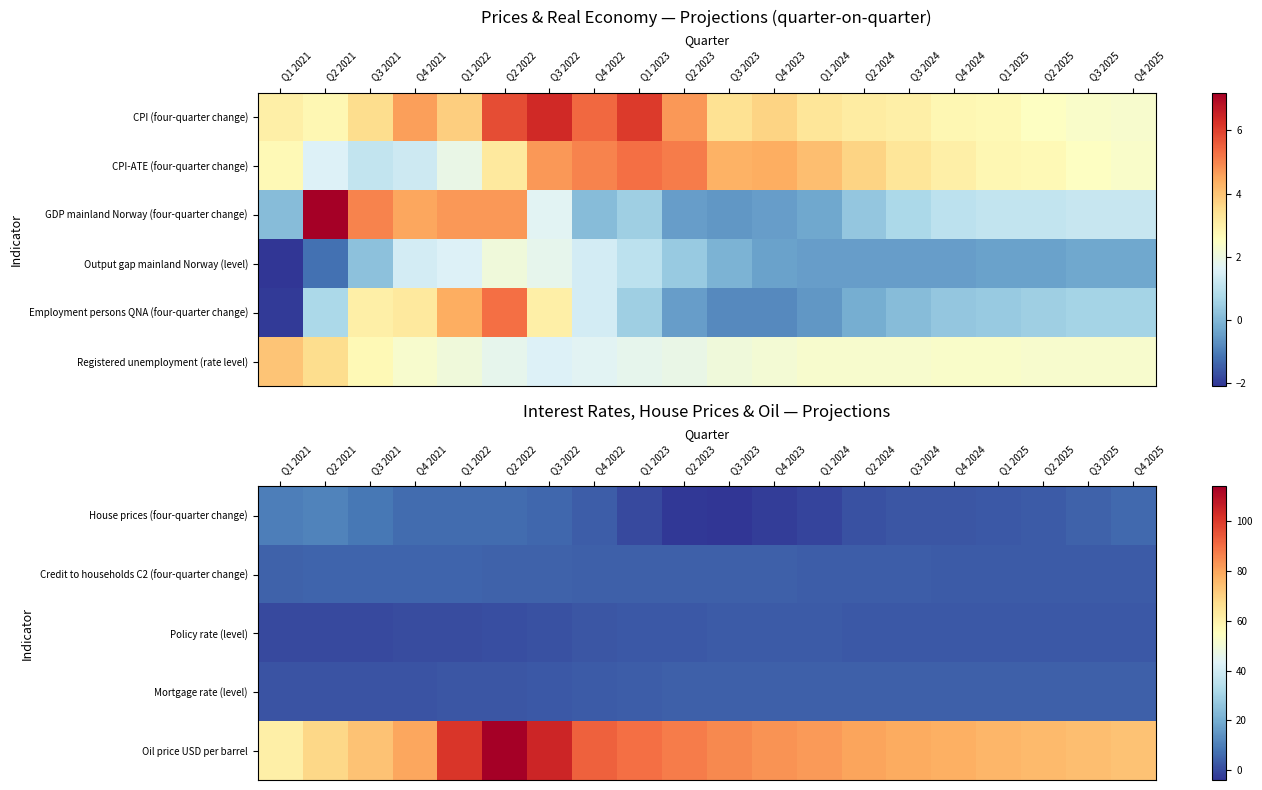

At which category is the sum across all series the highest?

Q2 2022